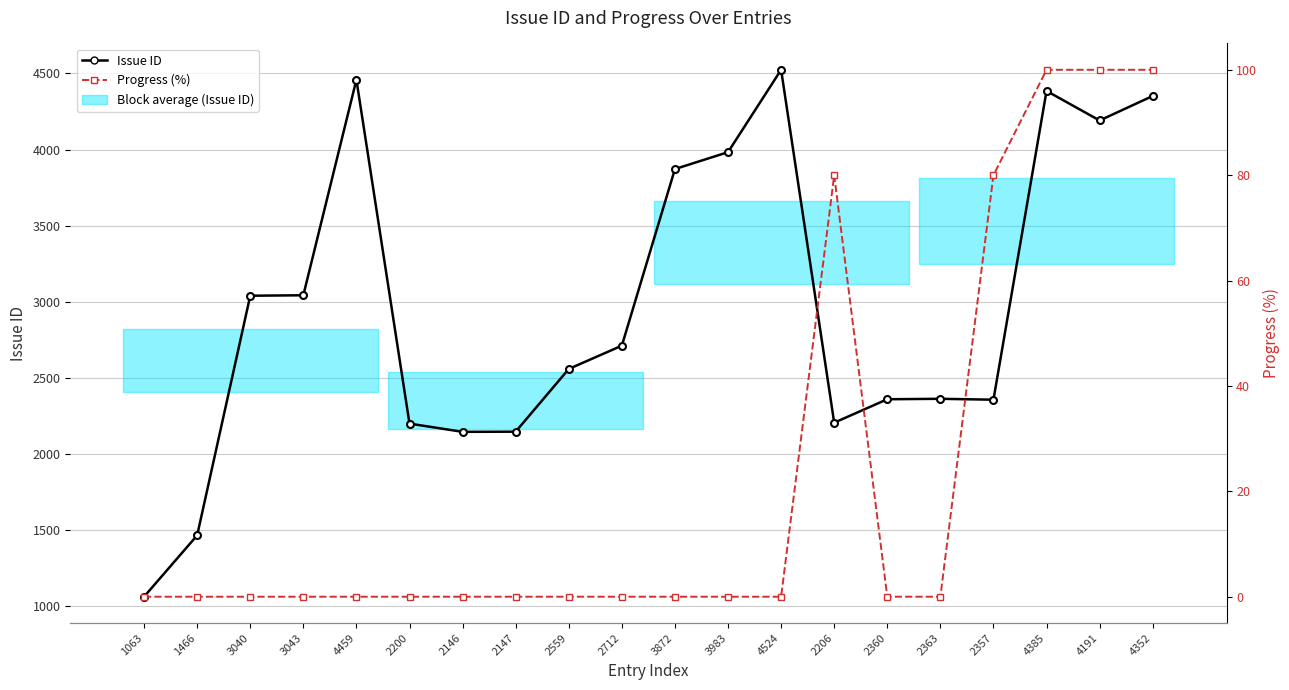

How many lines are shown in the chart?

2